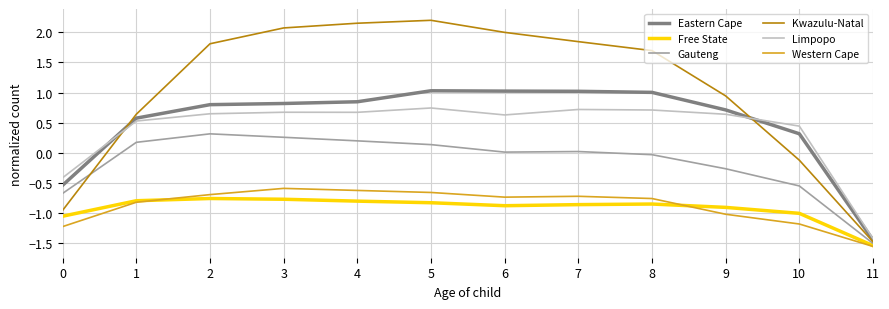

What is the total value across all series at 5?

2.6